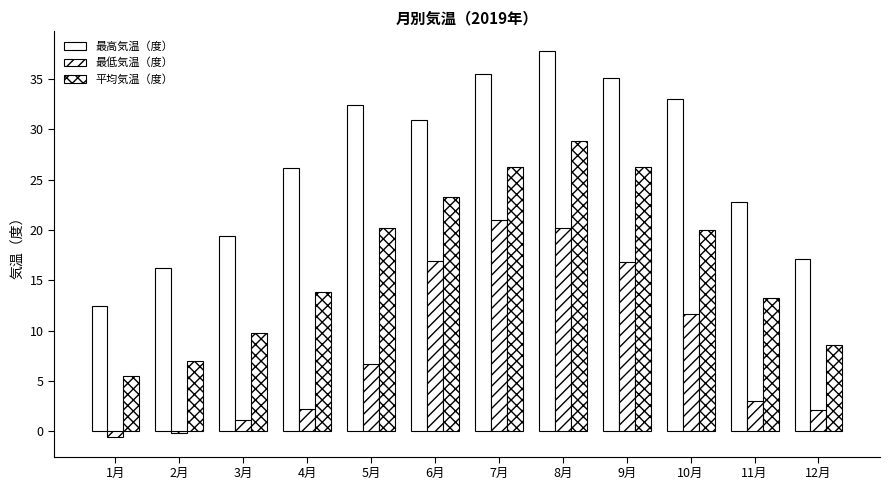

True or false: 平均気温（度） has a value of 20.2 at 5月.

True